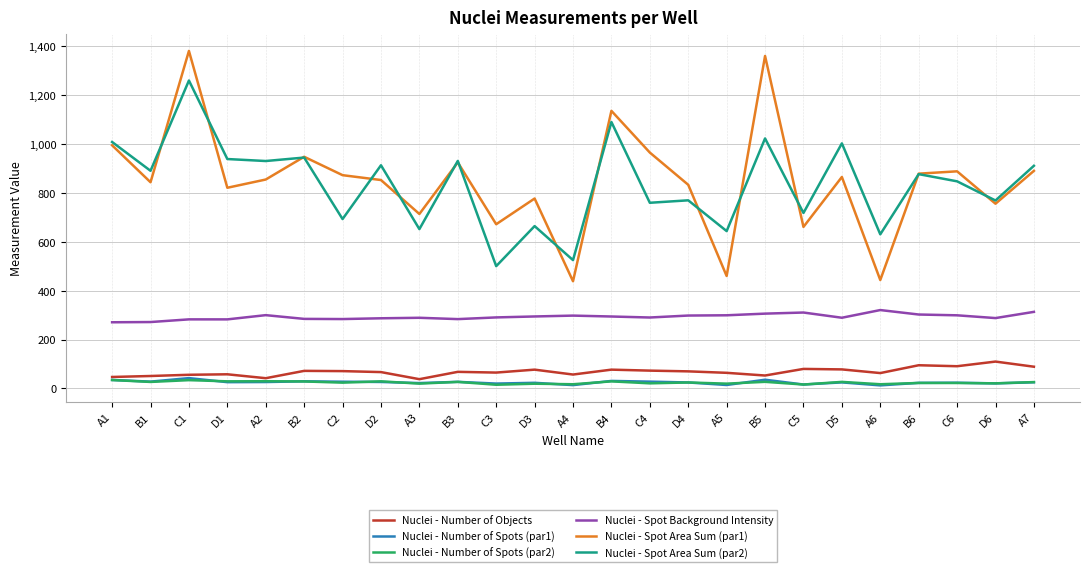

Which series has the widest spread of values?

Nuclei - Spot Area Sum (par1)